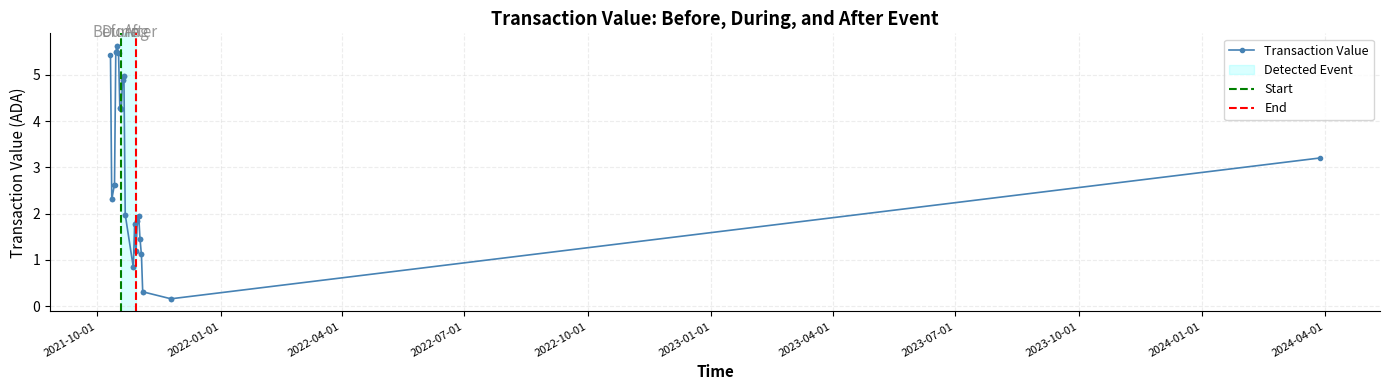

What is the value of the Transaction Value point at the 34th from the left?

1.1